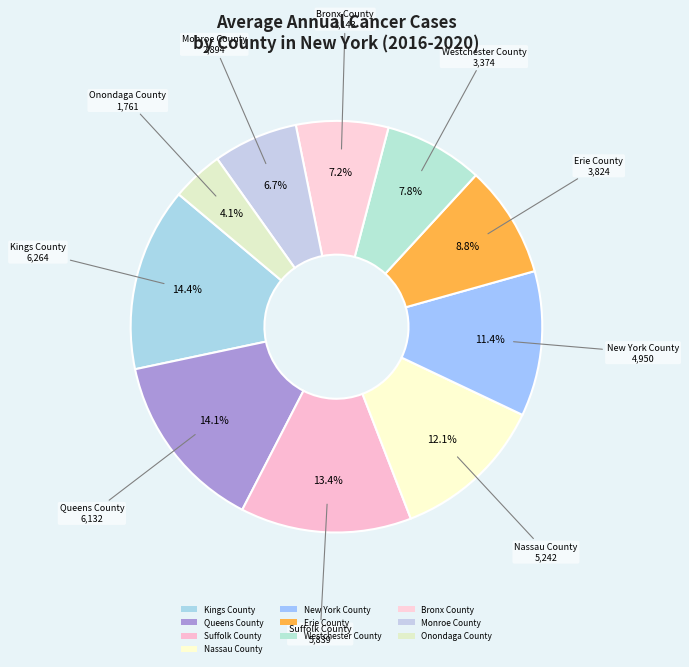

Do Suffolk County and Queens County together represent more than half of the pie?

No